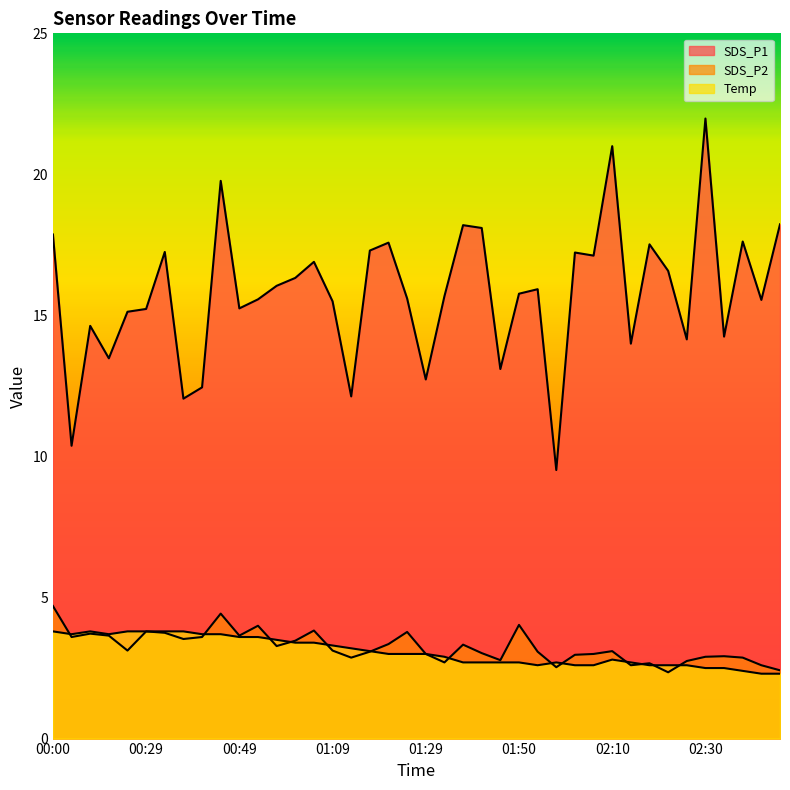

Which series has the largest range (max minus min)?

SDS_P1